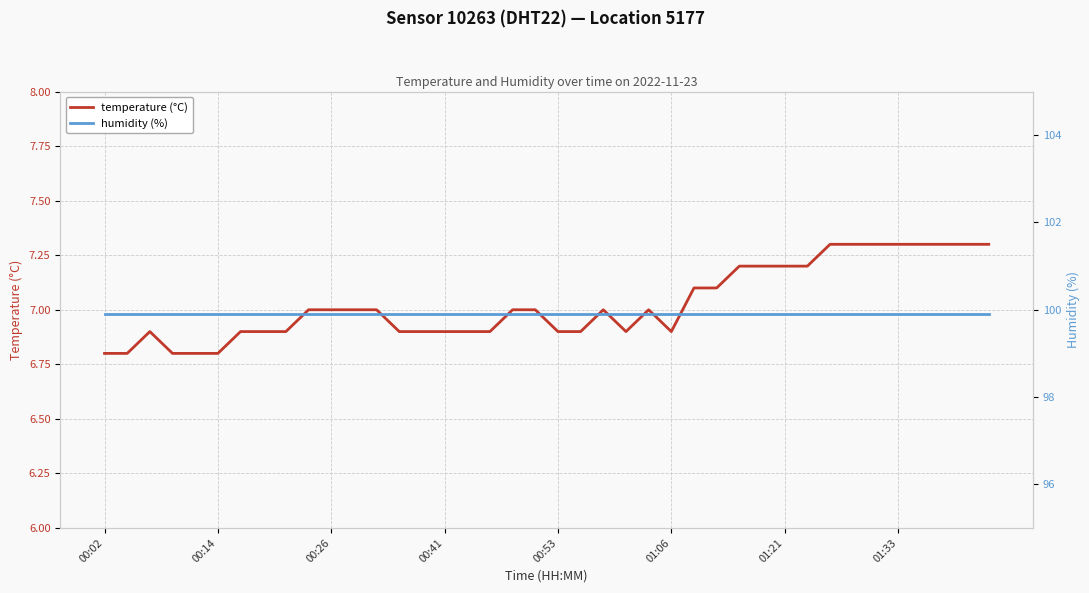

What is the lowest value of the temperature (°C) series?

6.8